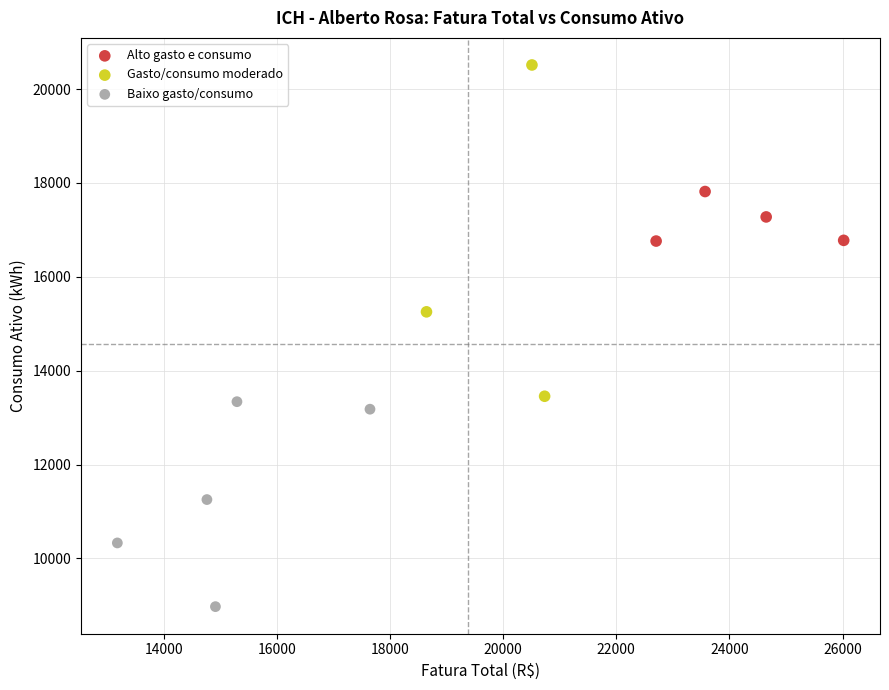

Which series contains the highest Y value?

Gasto/consumo moderado